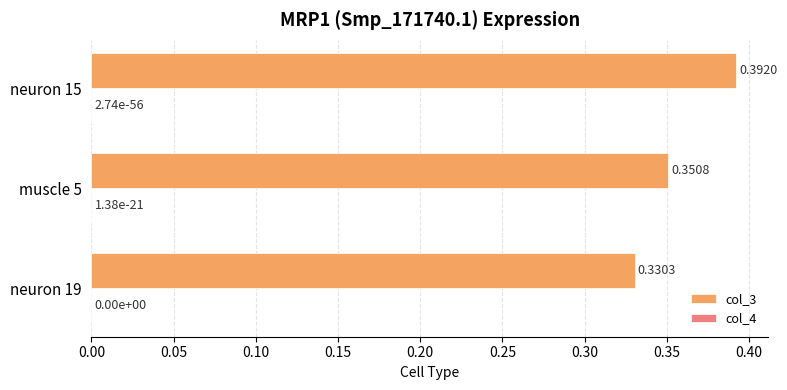

Count the number of categories in the chart.

3